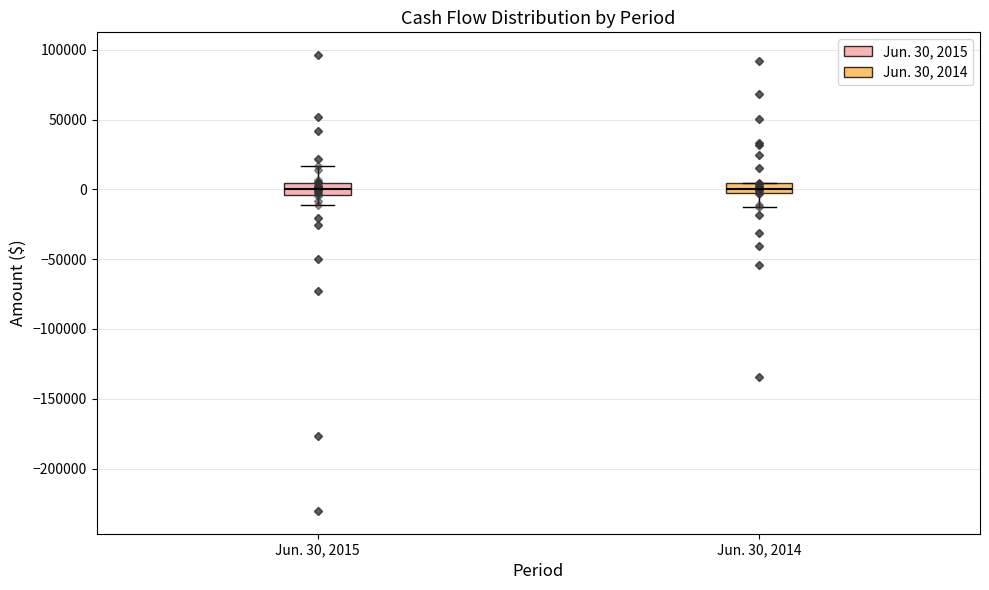

Where is the upper edge of the box for Jun. 30, 2014 on the y-axis? The values are not printed on the chart, so give them approximately, as read against the axis.

5000